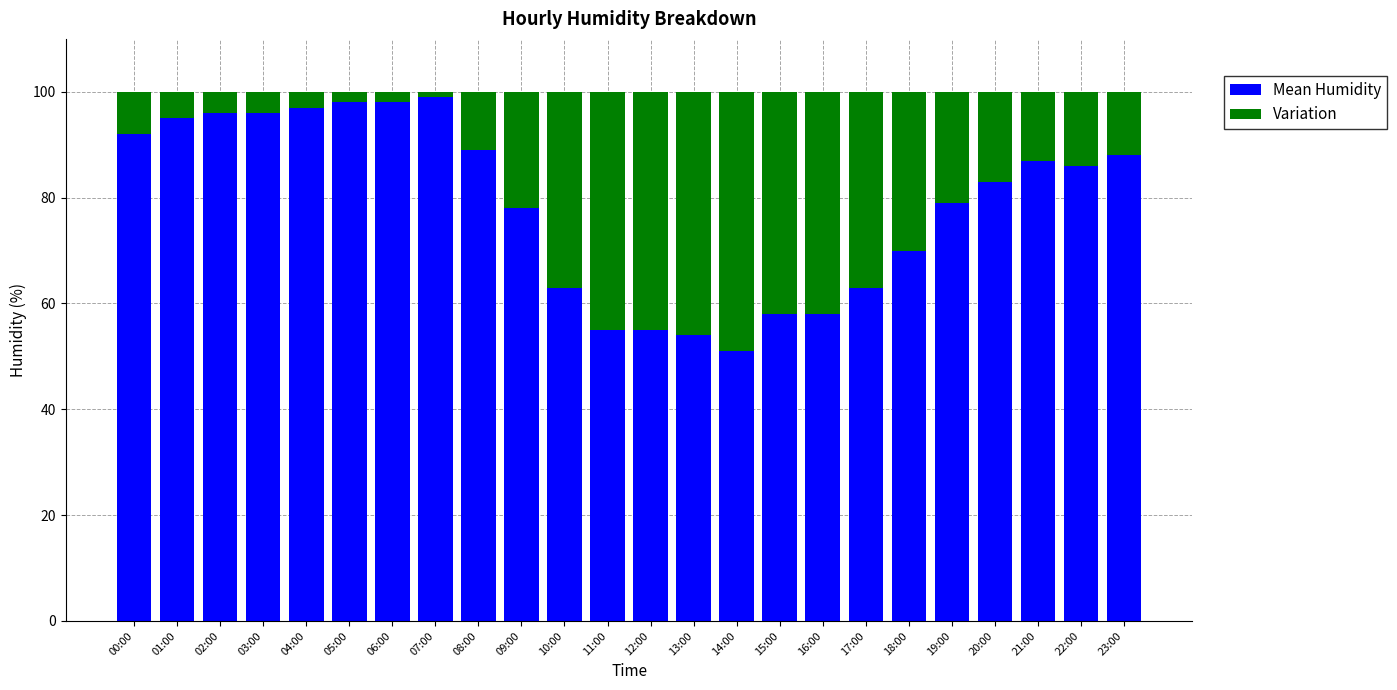

What is the minimum value for Mean Humidity?

51